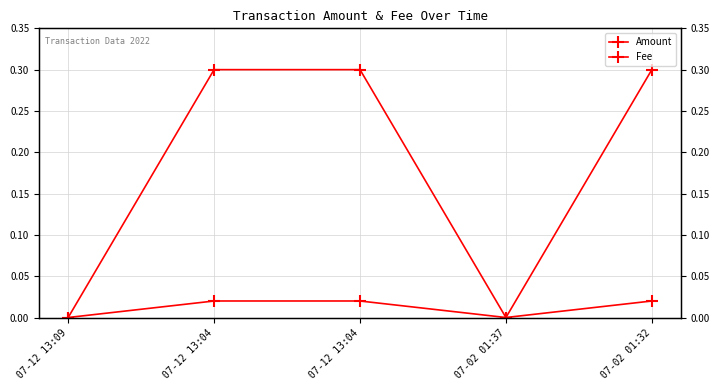

What are all the series names shown in the legend?

Amount, Fee